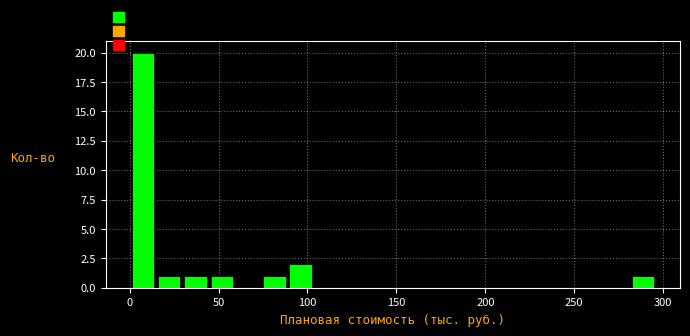

Read against the x-axis, roughly where is the centre of the tallest bar?

5